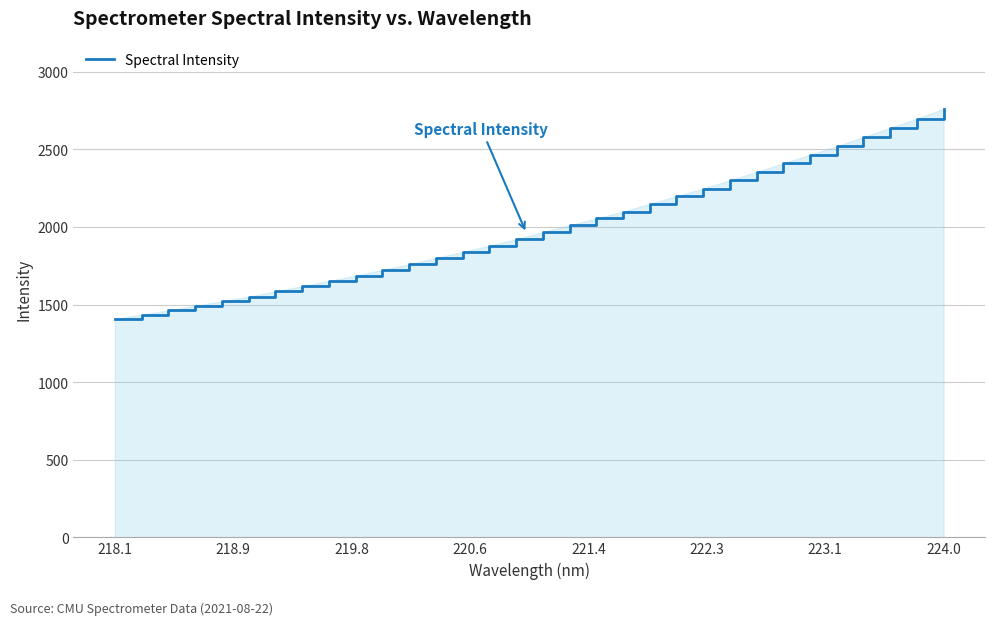

What is the maximum value shown in the chart?

2760.5